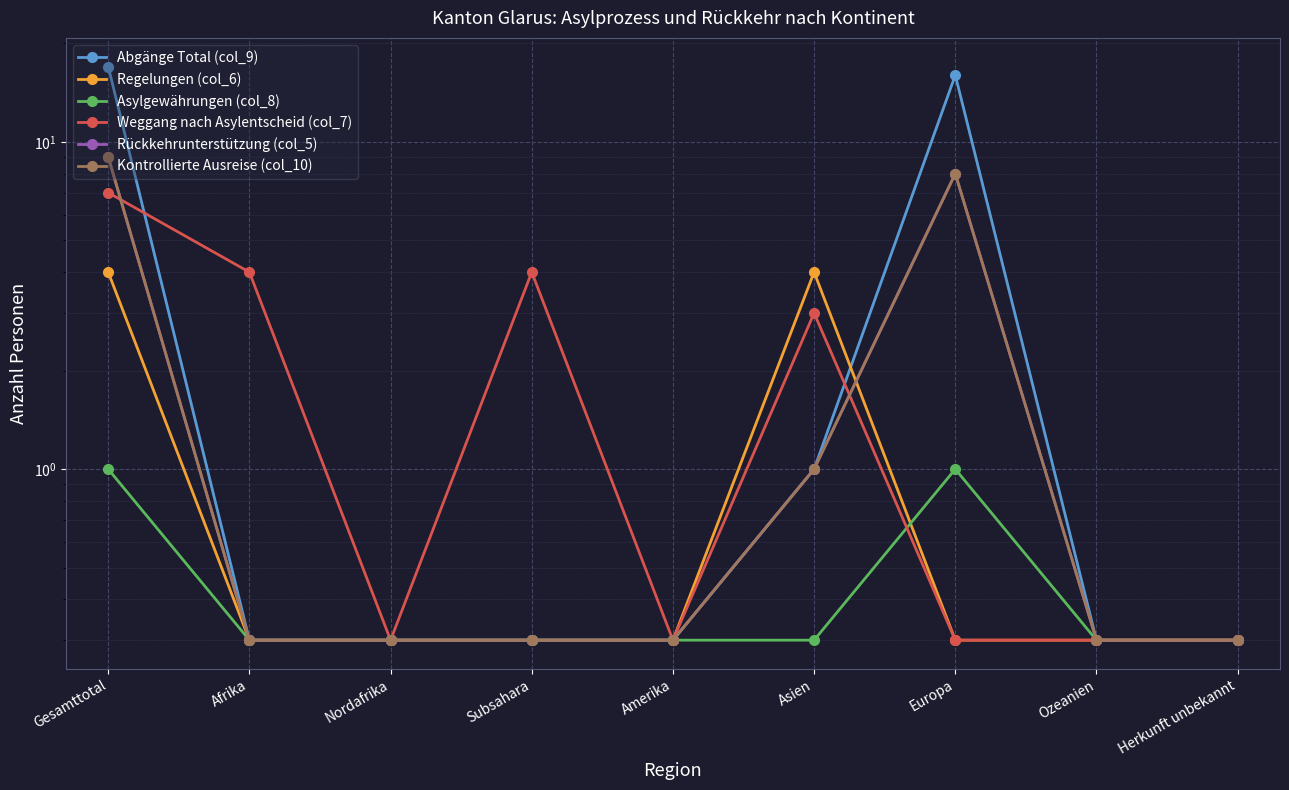

What is the value of the Rückkehrunterstützung (col_5) point at the 8th from the left?

0.3